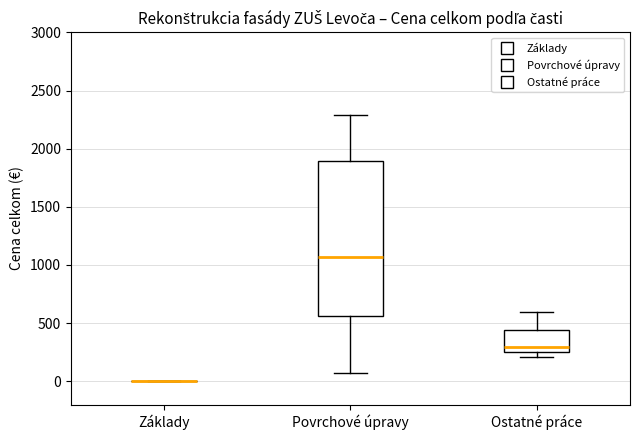

Which box is the tallest, from its lower edge to its upper edge?

Povrchové úpravy